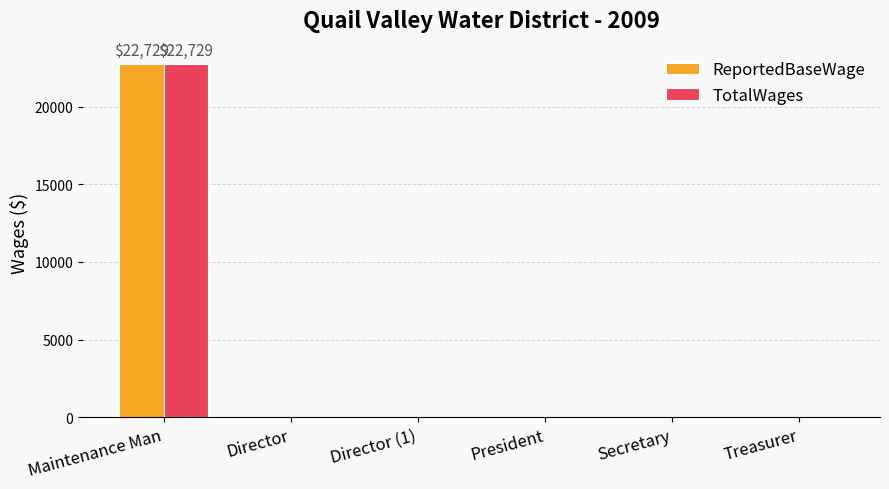

Is the value of TotalWages at Maintenance Man greater than the value of ReportedBaseWage at President?

Yes